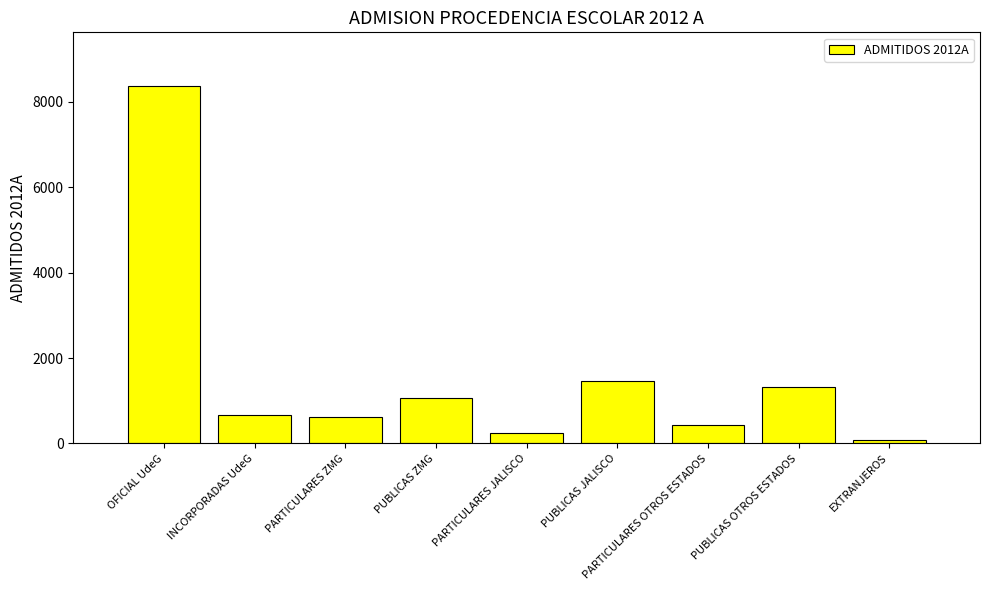

Reading left to right, extract all data points from this chart.

OFICIAL UdeG=8372	INCORPORADAS UdeG=666	PARTICULARES ZMG=620	PUBLICAS ZMG=1071	PARTICULARES JALISCO=256	PUBLICAS JALISCO=1453	PARTICULARES OTROS ESTADOS=422	PUBLICAS OTROS ESTADOS=1327	EXTRANJEROS=86